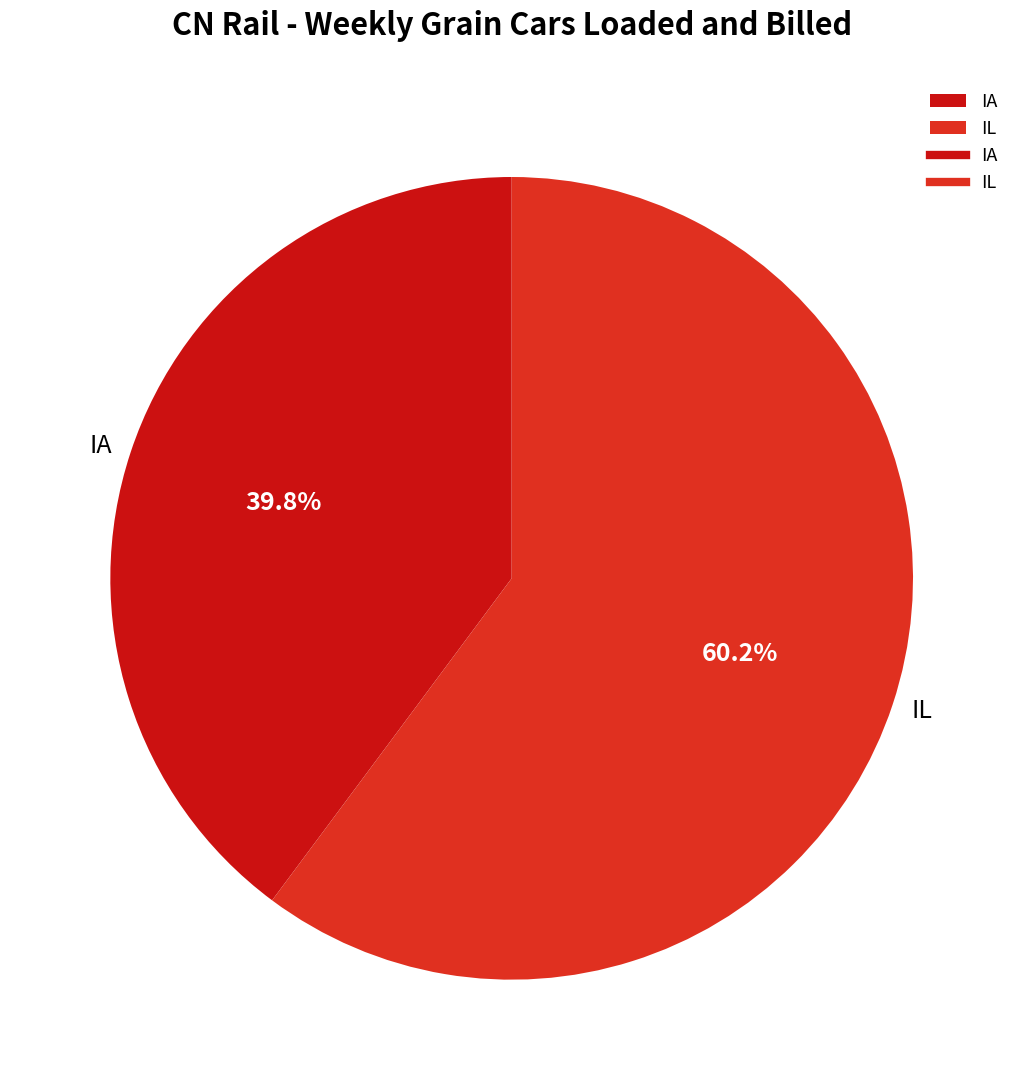

To the nearest percent, what portion does IL represent?

60%